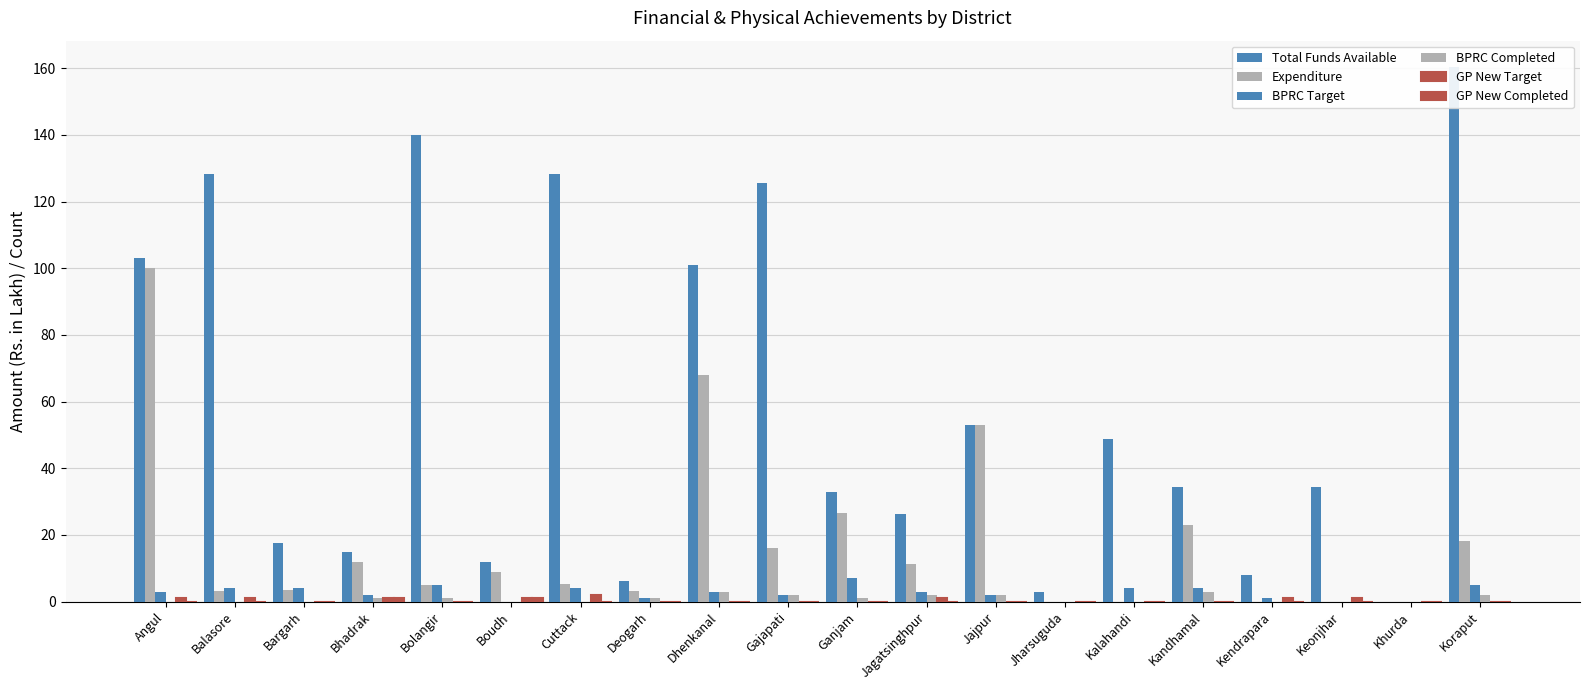

What is the average value of the BPRC Completed series?

0.9